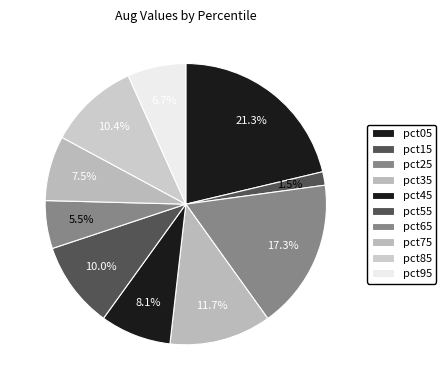

Does pct95 represent more than half of the total?

No